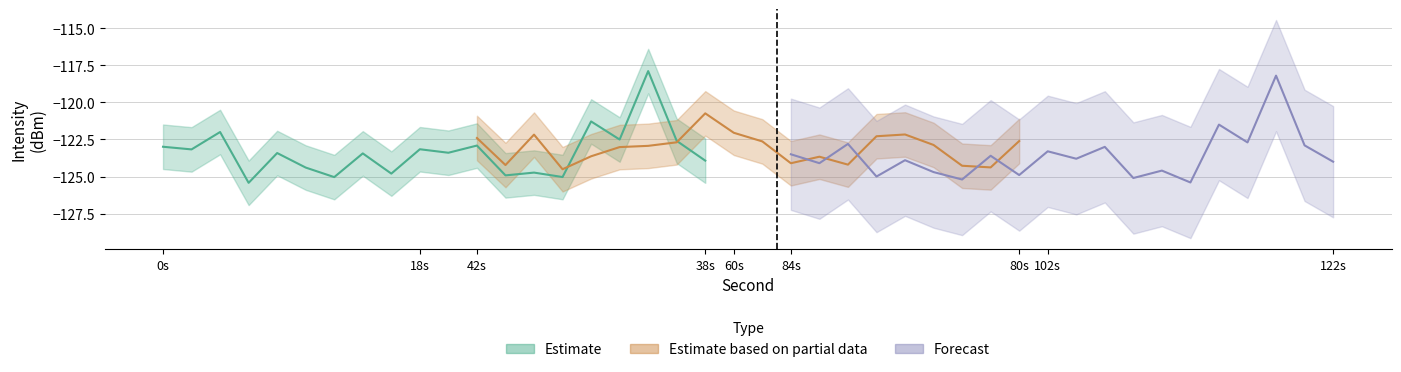

In Forecast, how many points are higher than both neighbors (excluding endpoints)?

8